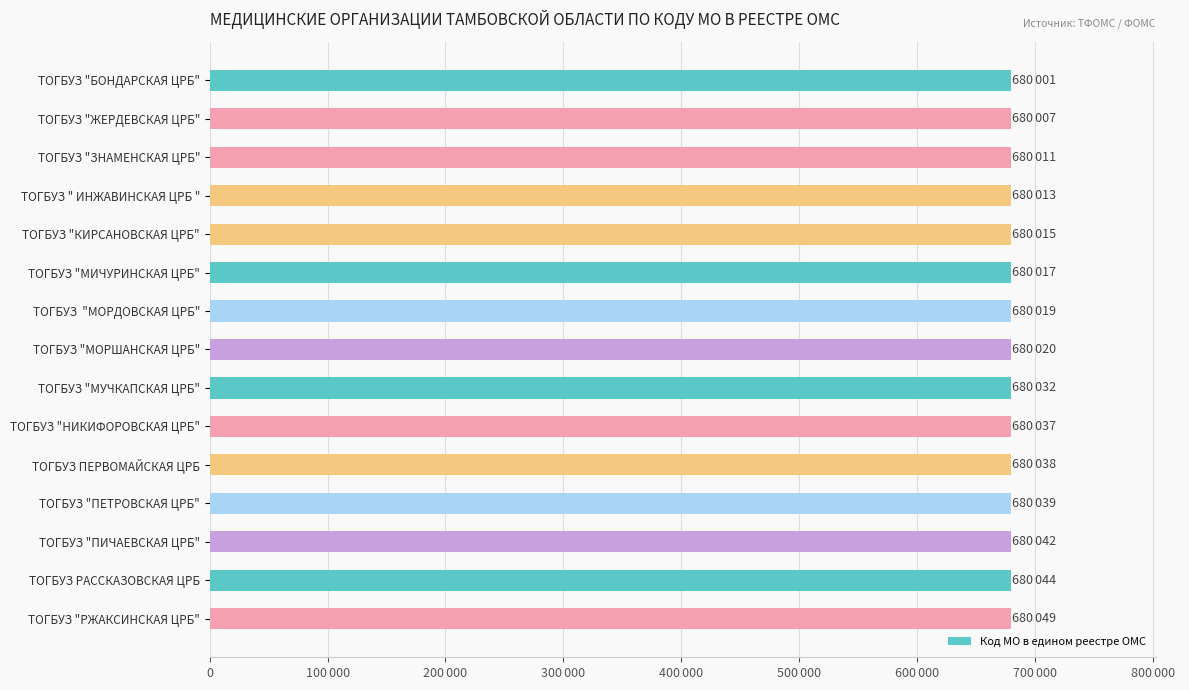

What is the sum of all values?

10200384